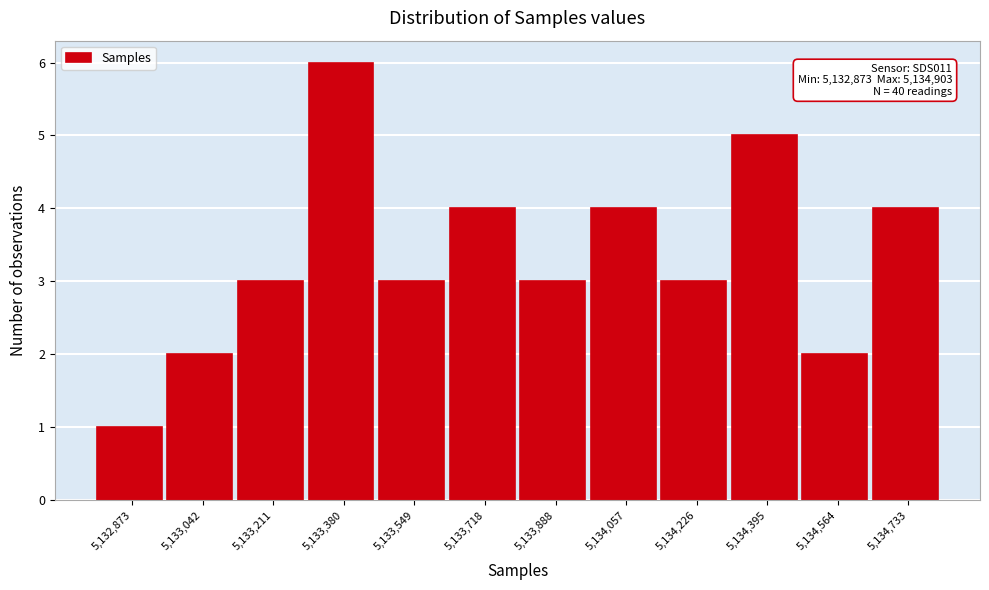

Reading left to right, what are all the values shown in this chart?

5,132,873=1	5,133,042=2	5,133,211=3	5,133,380=6	5,133,549=3	5,133,718=4	5,133,888=3	5,134,057=4	5,134,226=3	5,134,395=5	5,134,564=2	5,134,733=4